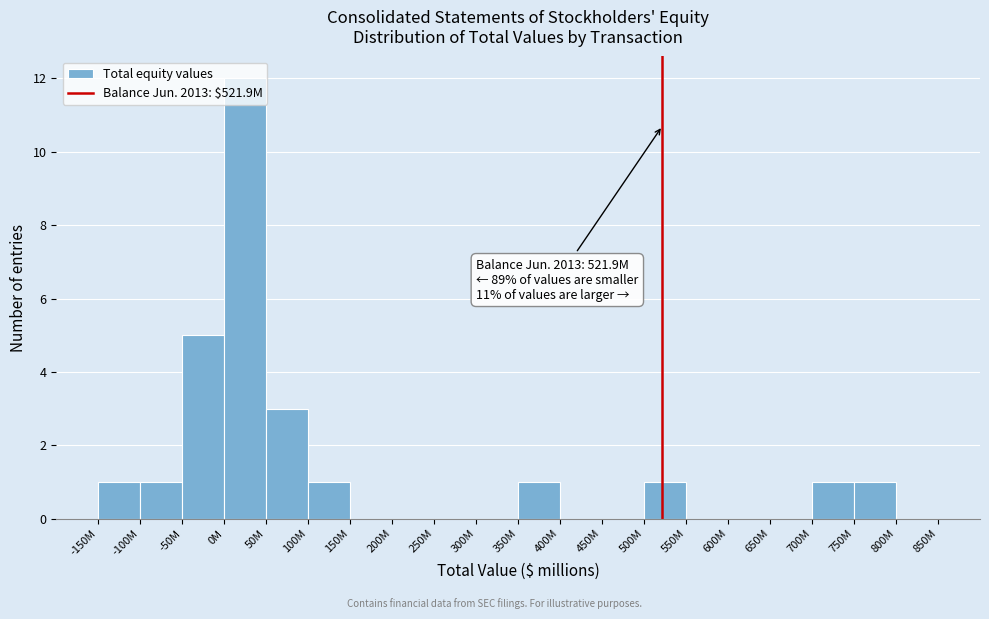

Is it true that the value at 400M is 6?

False